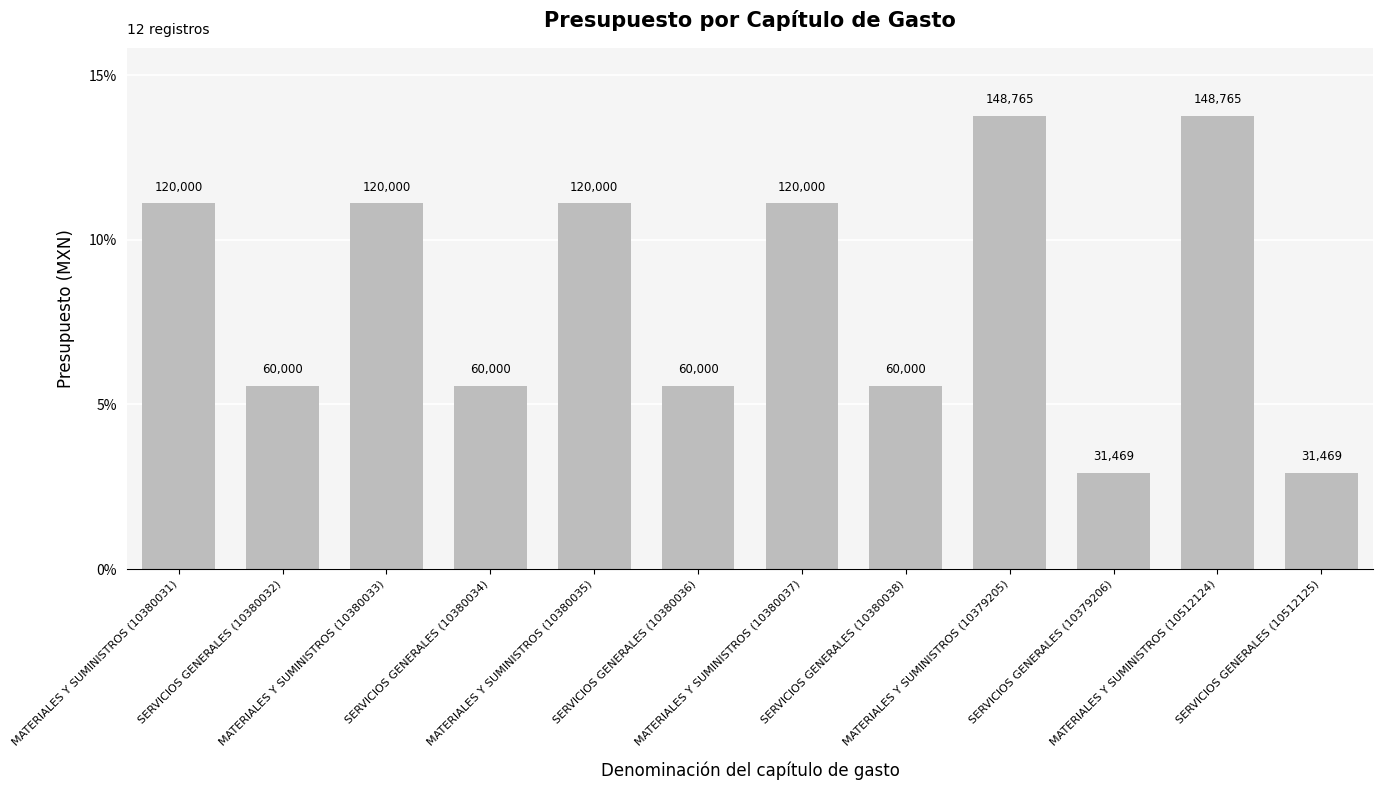

True or false: the data shows 148765 at MATERIALES Y SUMINISTROS (10379205).

True